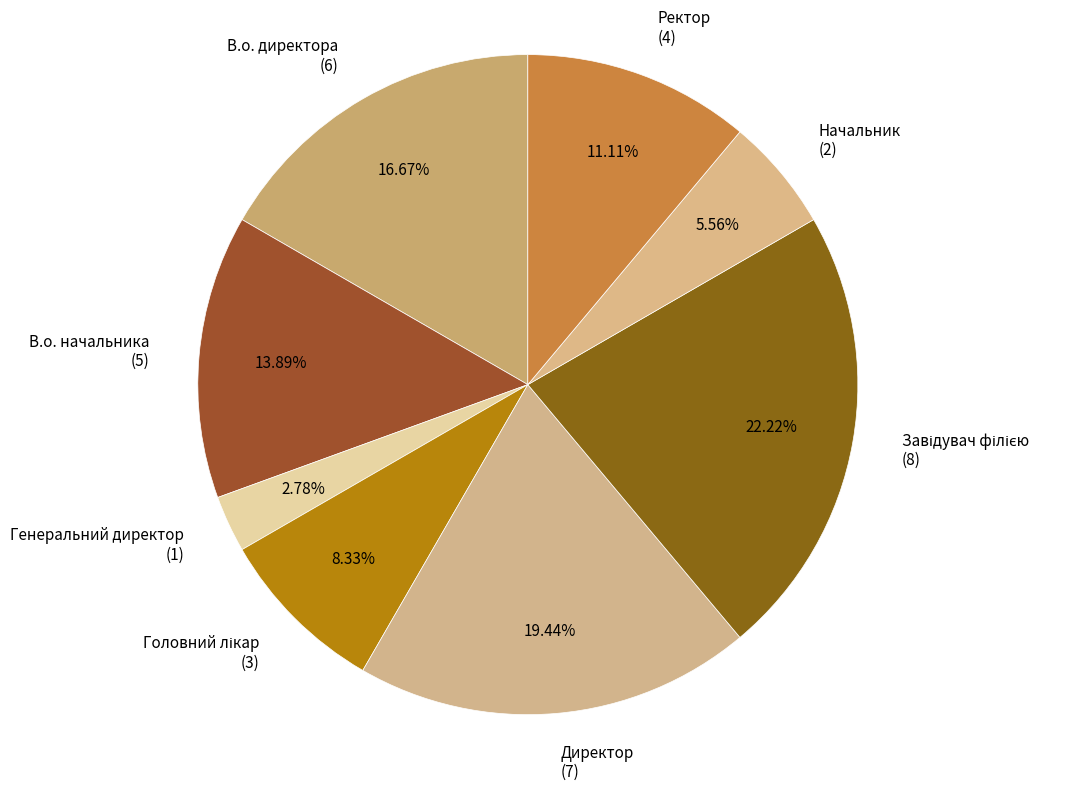

Count the number of slices in the pie.

8